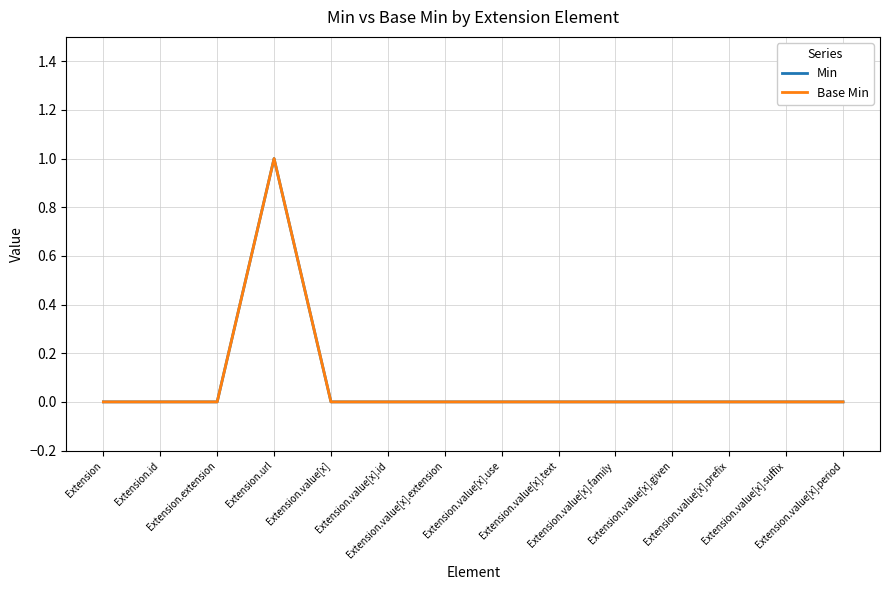

What is the maximum value for Base Min?

1